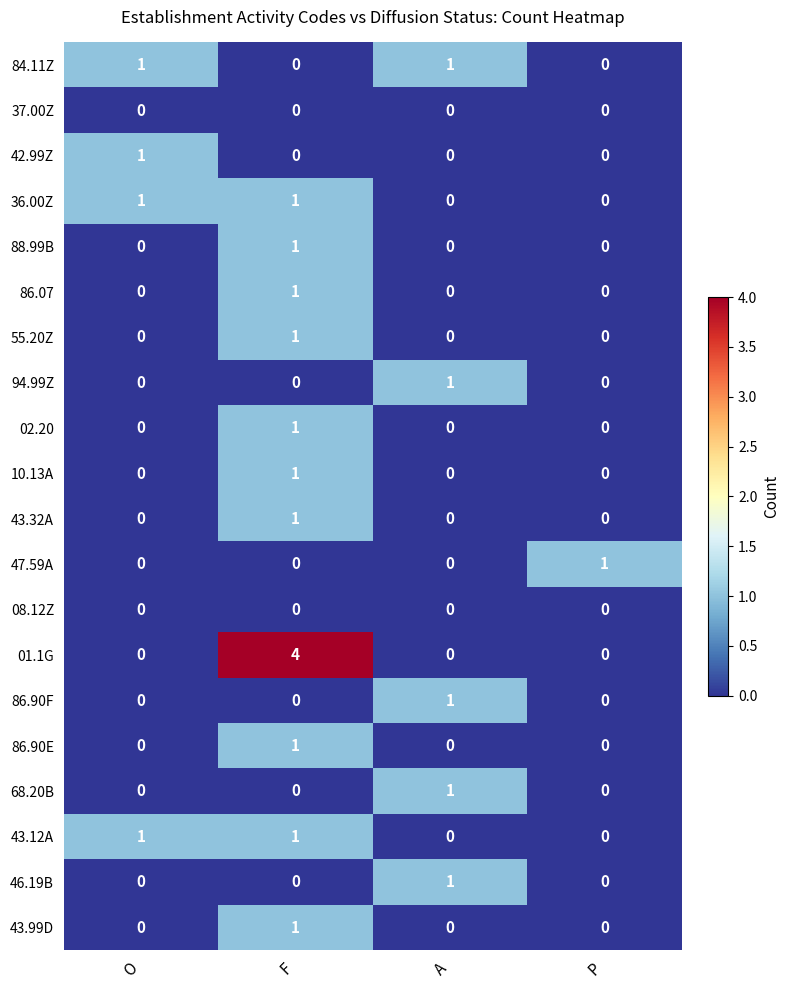

What is the difference between the highest and lowest values at F?

4